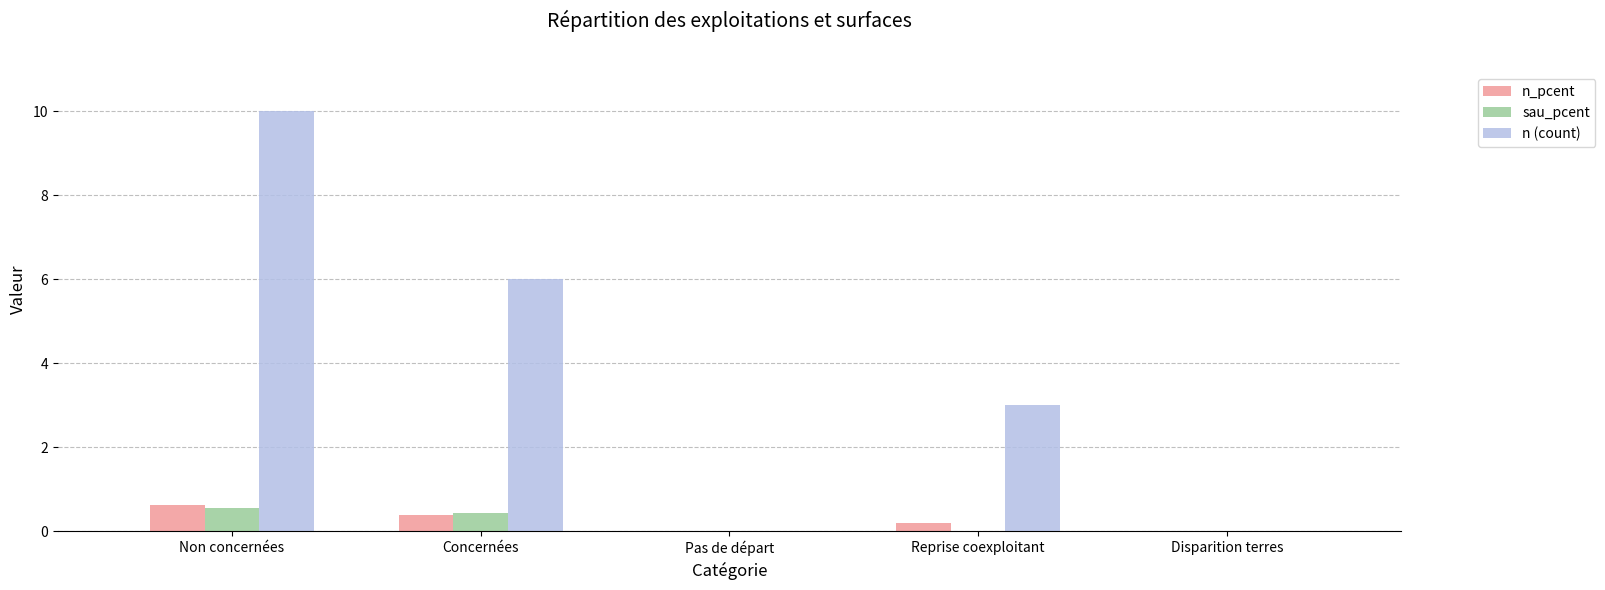

What is the sum of all sau_pcent values?

1.0